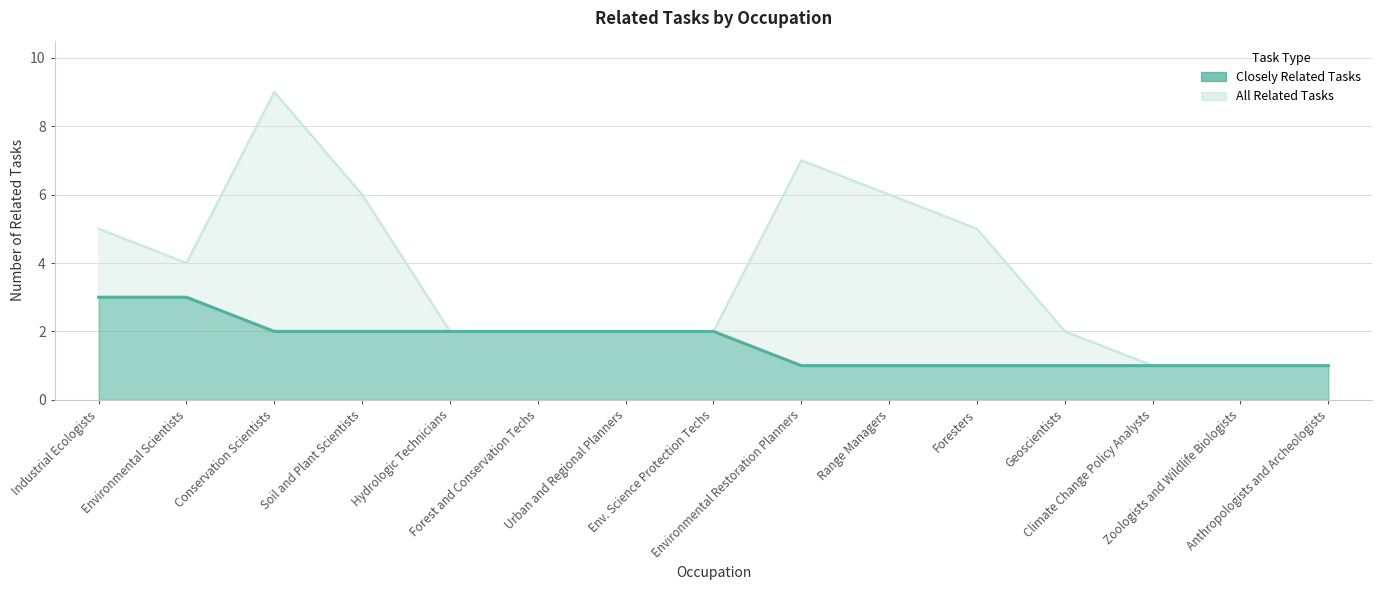

Count the closely_related values in the range 1 to 2.

13